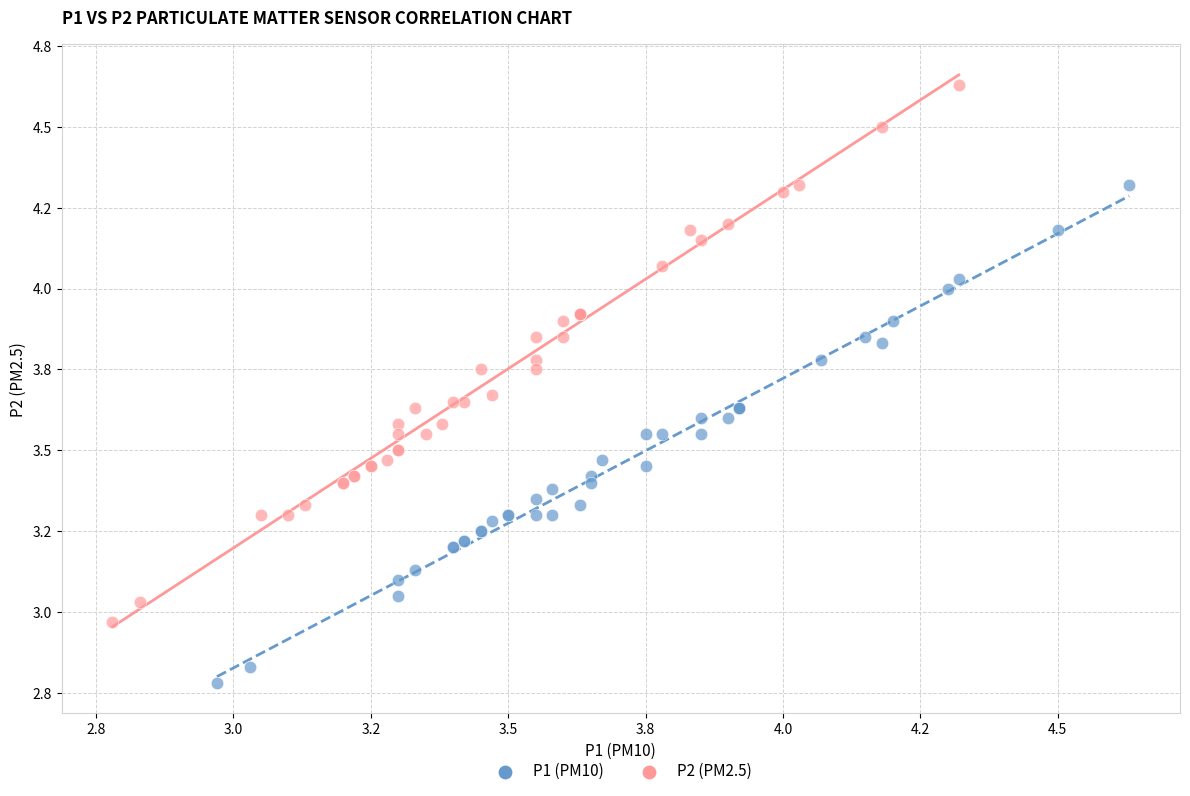

Which series reaches the minimum Y coordinate?

P1 (PM10)